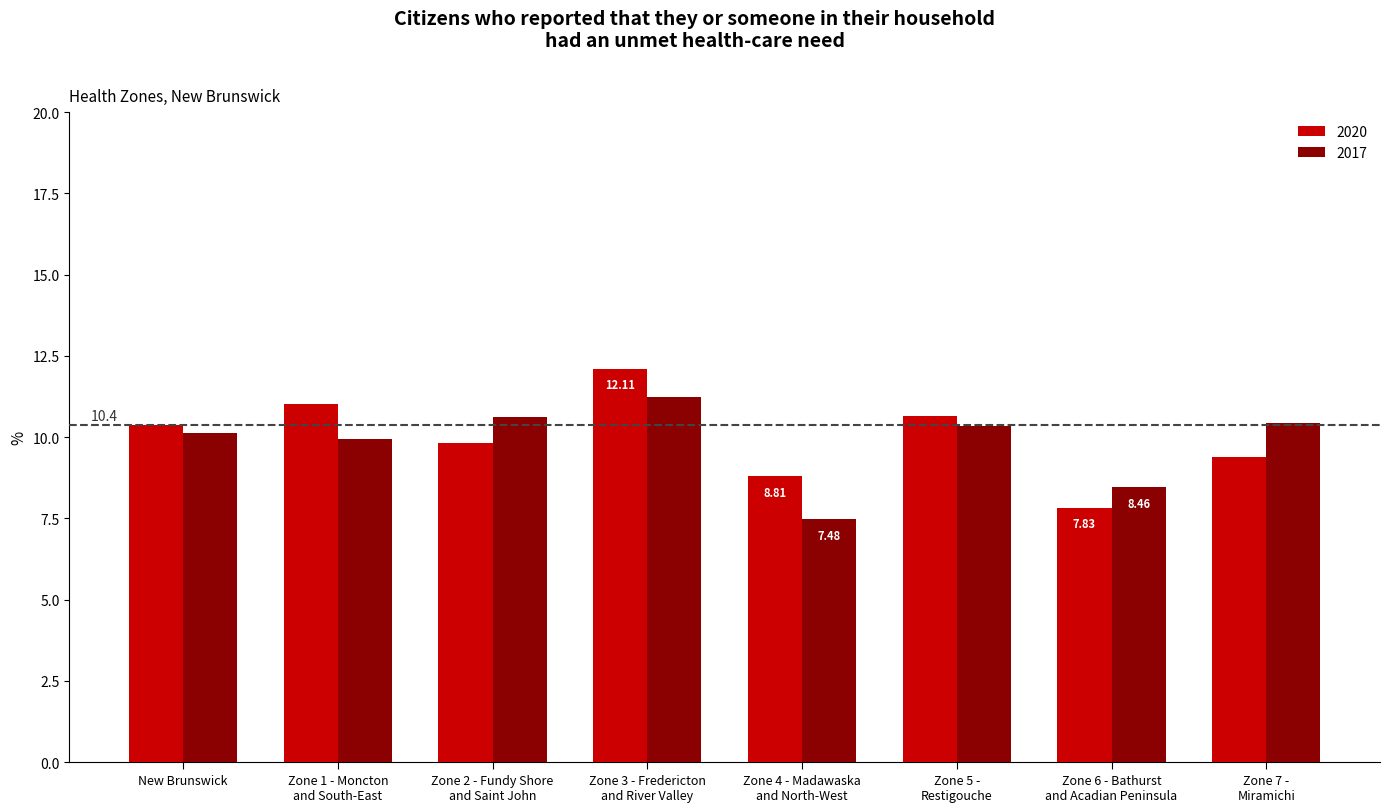

Which series has the widest spread of values?

2020